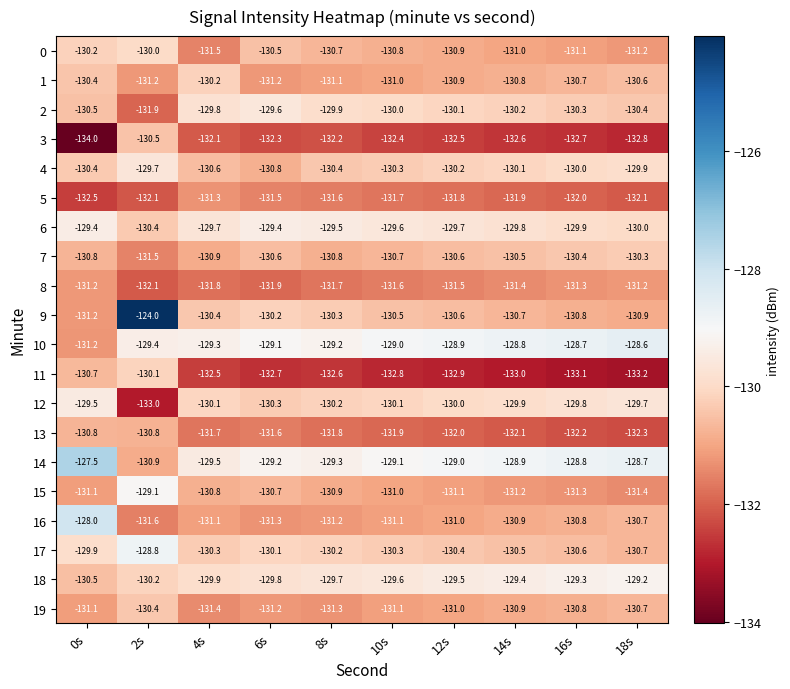

At which category is the sum across all series the highest?

2s